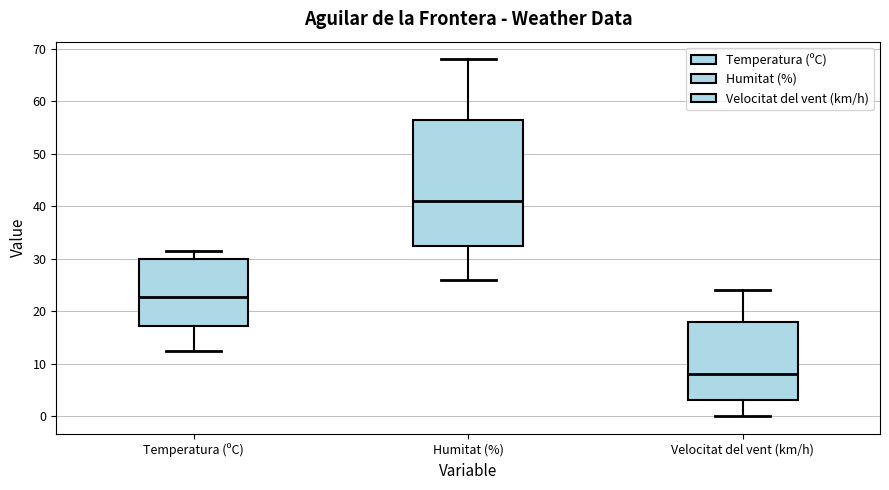

Which box's median line is the highest?

Humitat (%)